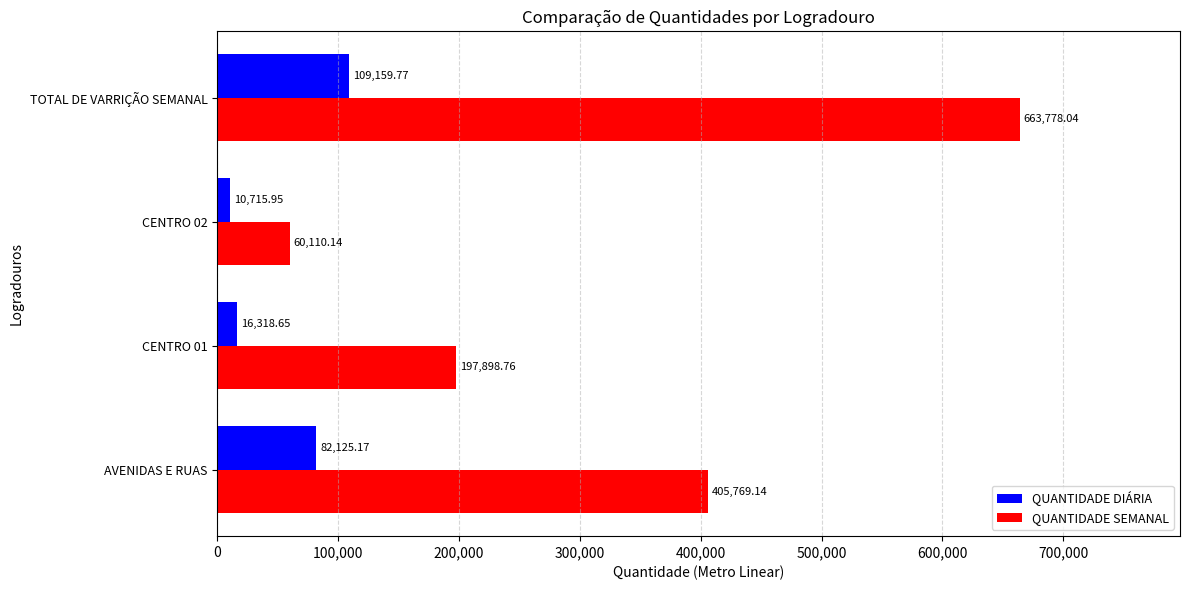

What is the sum of the QUANTIDADE DIÁRIA values at CENTRO 01 and TOTAL DE VARRIÇÃO SEMANAL?

125478.4